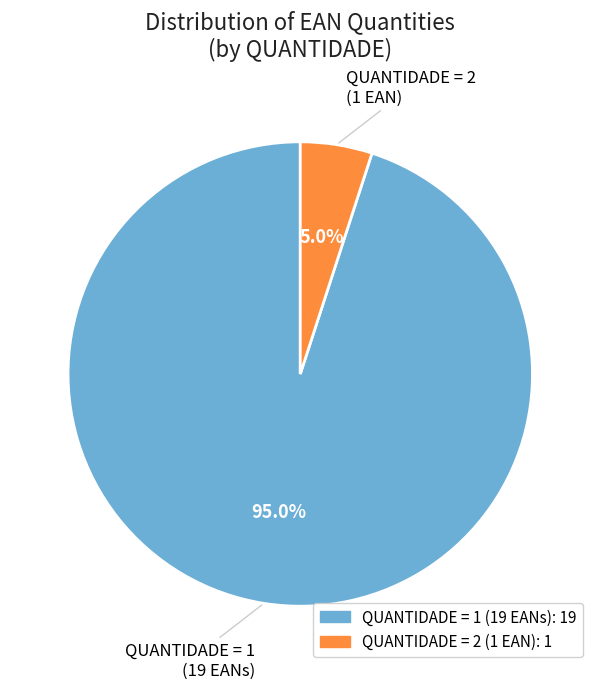

To the nearest percent, what is the average slice percentage?

50%